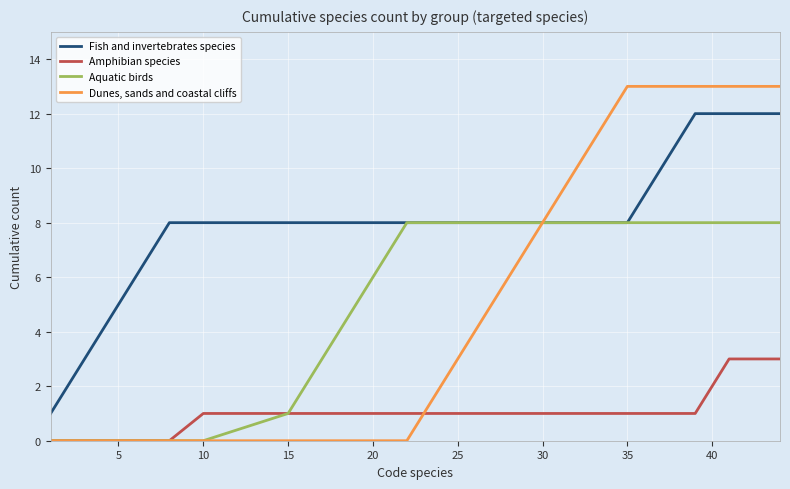

Reading left to right, extract all data points from this chart.

Fish and invertebrates species: 1	2	3	4	5	6	7	8	8	8	8	8	8	8	8	8	8	8	8	8	8	8	8	8	8	8	8	8	8	8	9	10	11	12	12	12	12	12	12
Amphibian species: 0	0	0	0	0	0	0	0	1	1	1	1	1	1	1	1	1	1	1	1	1	1	1	1	1	1	1	1	1	1	1	1	1	1	2	3	3	3	3
Aquatic birds: 0	0	0	0	0	0	0	0	0	1	2	3	4	5	6	7	8	8	8	8	8	8	8	8	8	8	8	8	8	8	8	8	8	8	8	8	8	8	8
Dunes, sands and coastal cliffs: 0	0	0	0	0	0	0	0	0	0	0	0	0	0	0	0	0	1	2	3	4	5	6	7	8	9	10	11	12	13	13	13	13	13	13	13	13	13	13